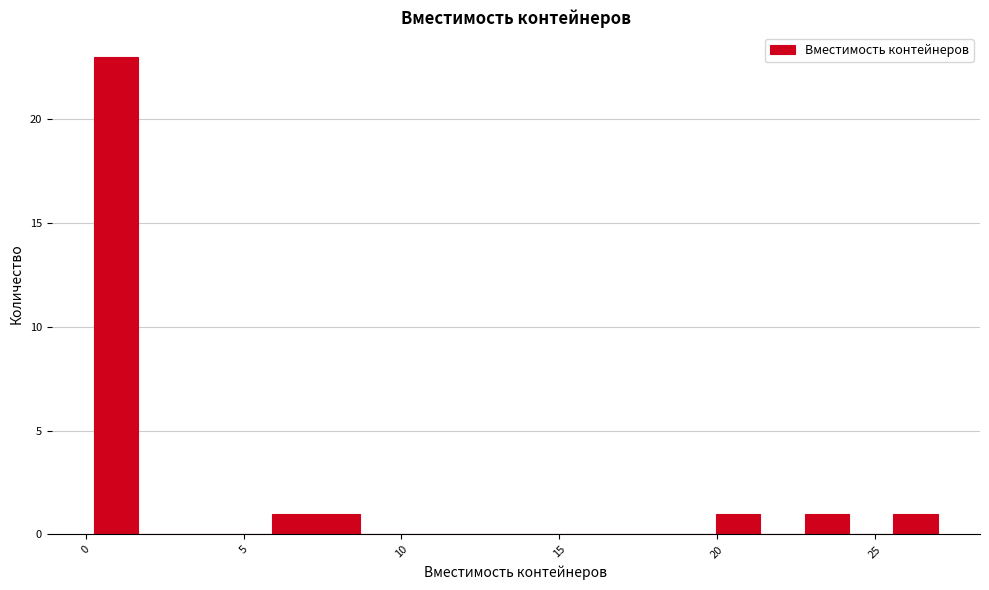

Read against the x-axis, roughly where is the centre of the tallest bar?

1.0